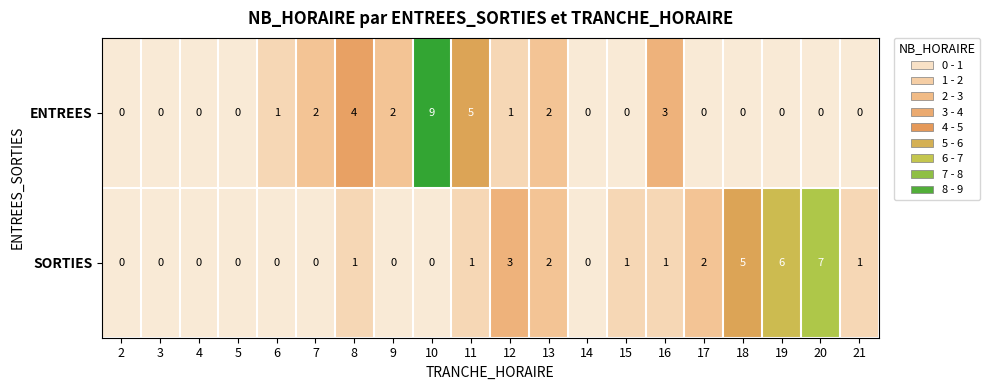

What is the difference between the second highest and minimum values in the SORTIES series?

6